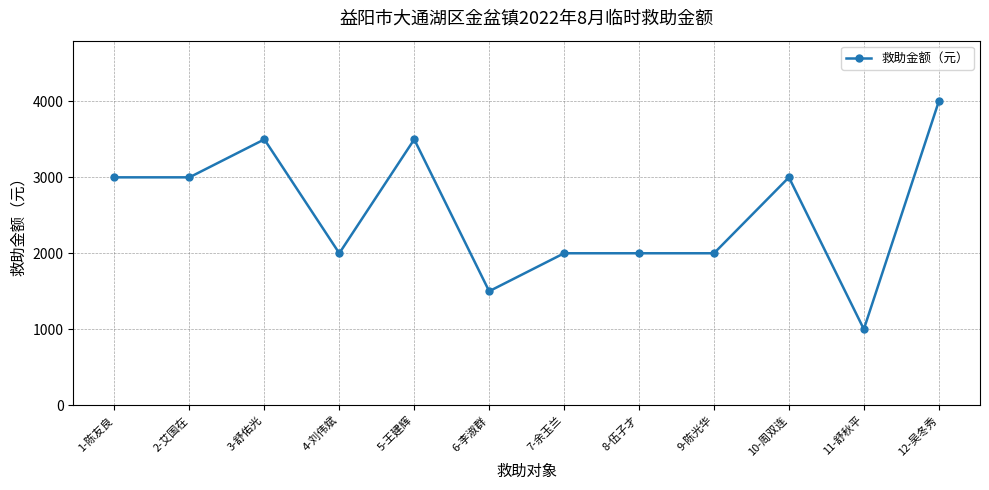

What is the sum of the values at 7-余玉兰 and 5-王建辉?

5500